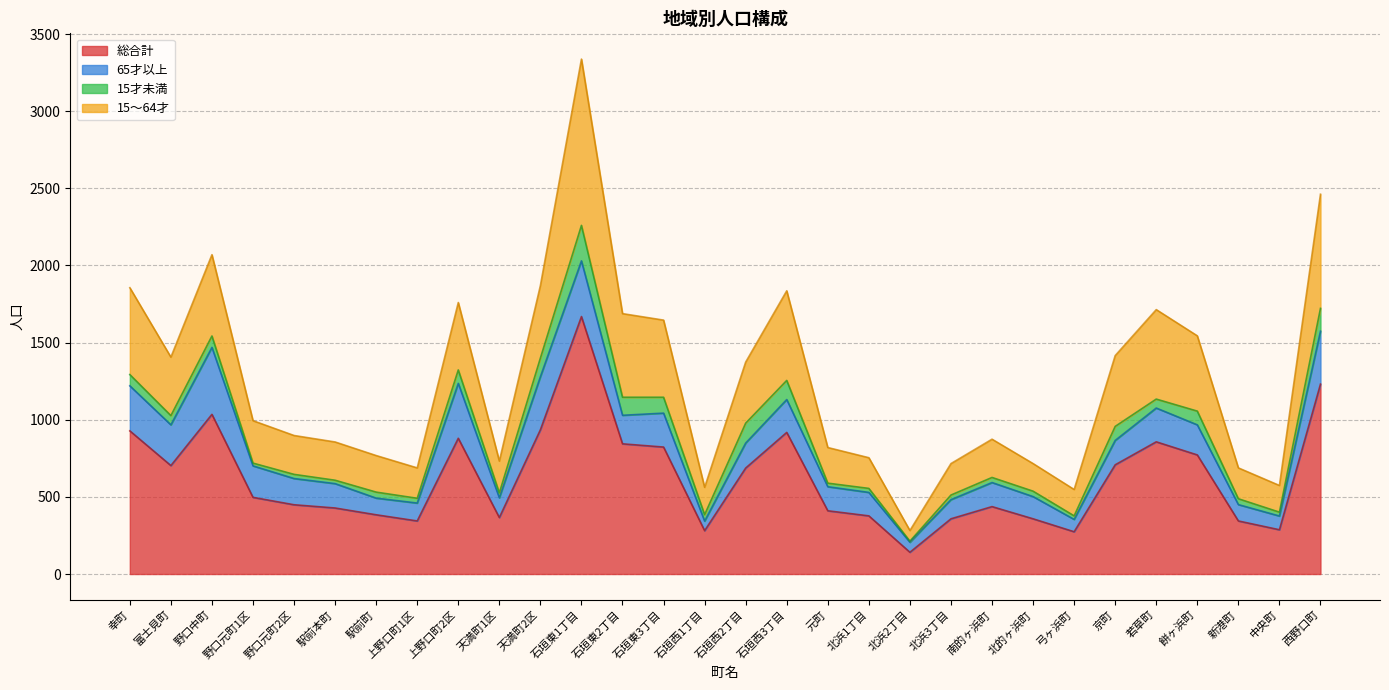

Rank the categories by 総合計 value from lowest to highest.

北浜2丁目, 弓ヶ浜町, 石垣西1丁目, 中央町, 上野口町1区, 新港町, 北浜3丁目, 北的ヶ浜町, 天満町1区, 北浜1丁目, 駅前町, 元町, 駅前本町, 南的ヶ浜町, 野口元町2区, 野口元町1区, 石垣西2丁目, 富士見町, 京町, 餅ヶ浜町, 石垣東3丁目, 石垣東2丁目, 若草町, 上野口町2区, 石垣西3丁目, 幸町, 天満町2区, 野口中町, 西野口町, 石垣東1丁目